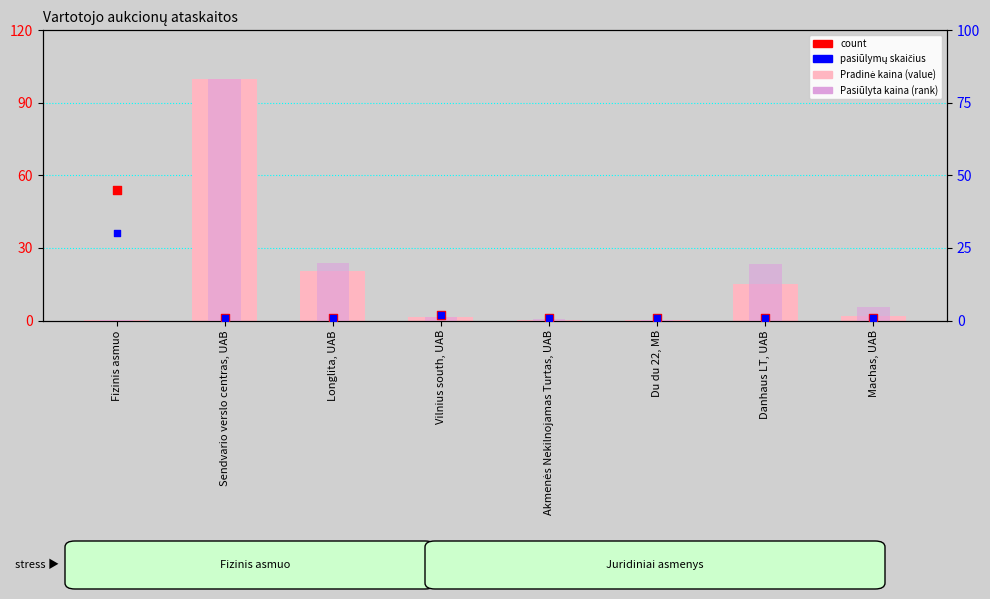

Which series reaches the minimum Y coordinate?

Pradinė kaina (value)